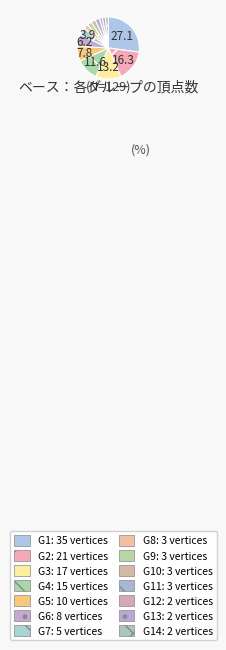

How many segments does this pie chart have?

14